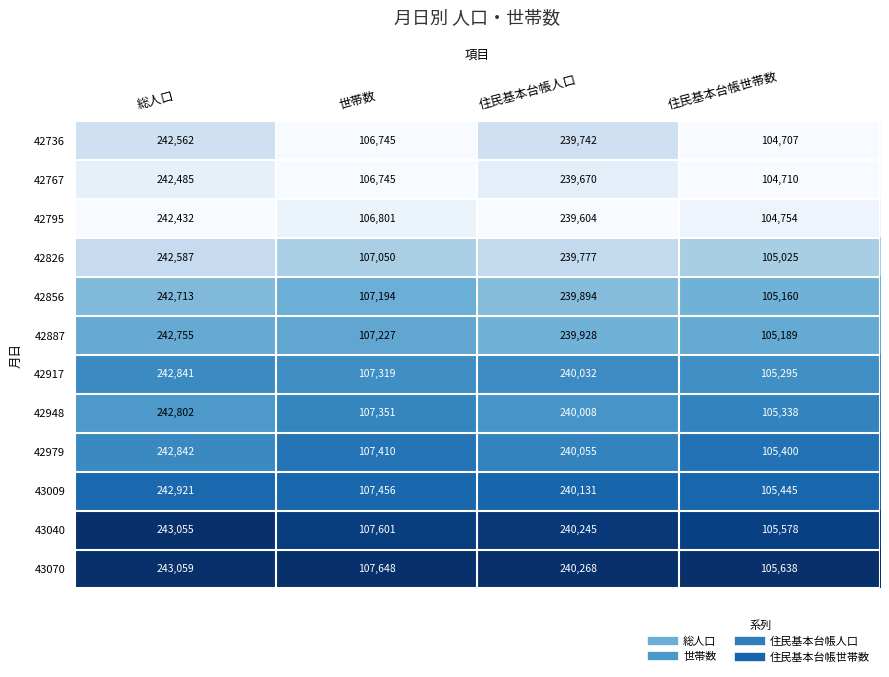

What is the difference between the highest and lowest values at 住民基本台帳人口?

664